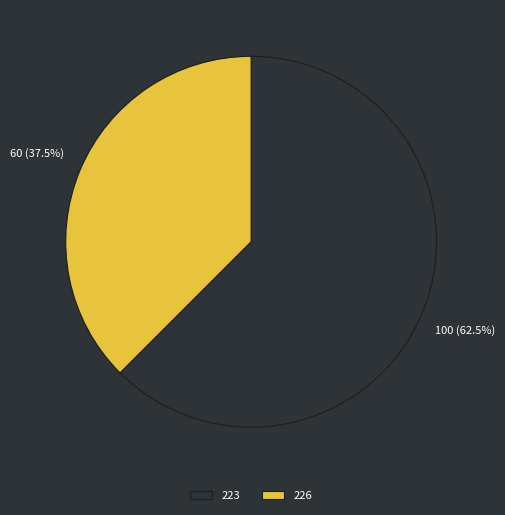

To the nearest percent, what is the difference between the 226 and 223 slice percentages?

25%